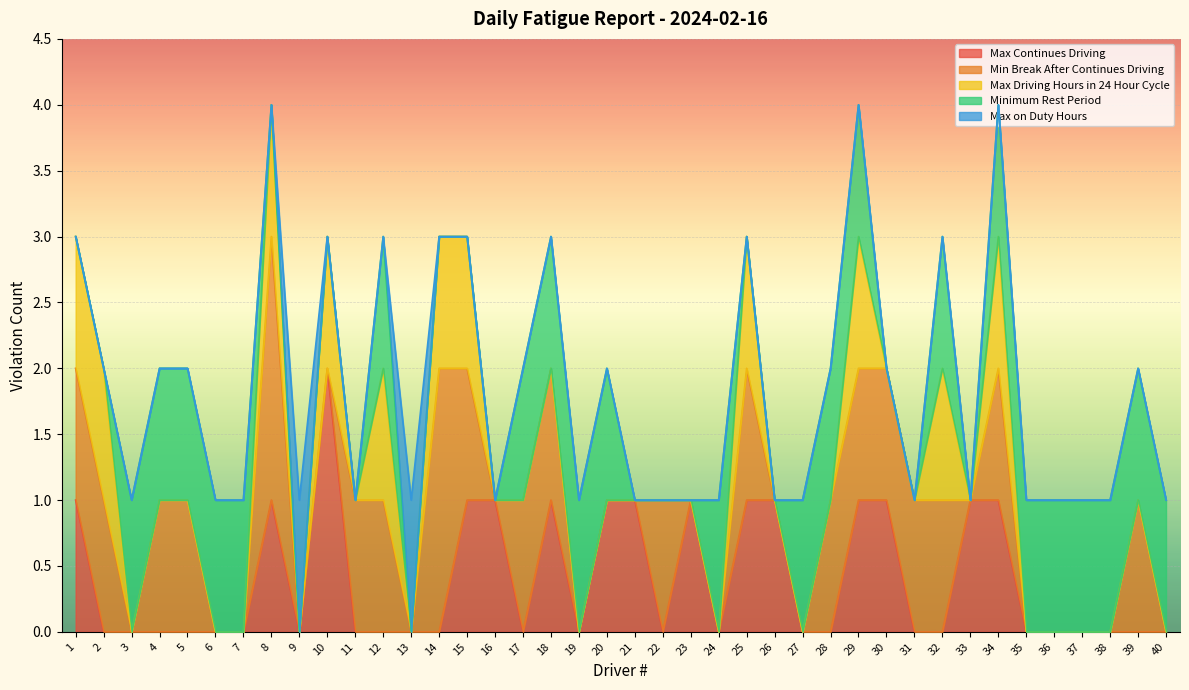

Which series changed the most between 9 and 24?

Minimum Rest Period